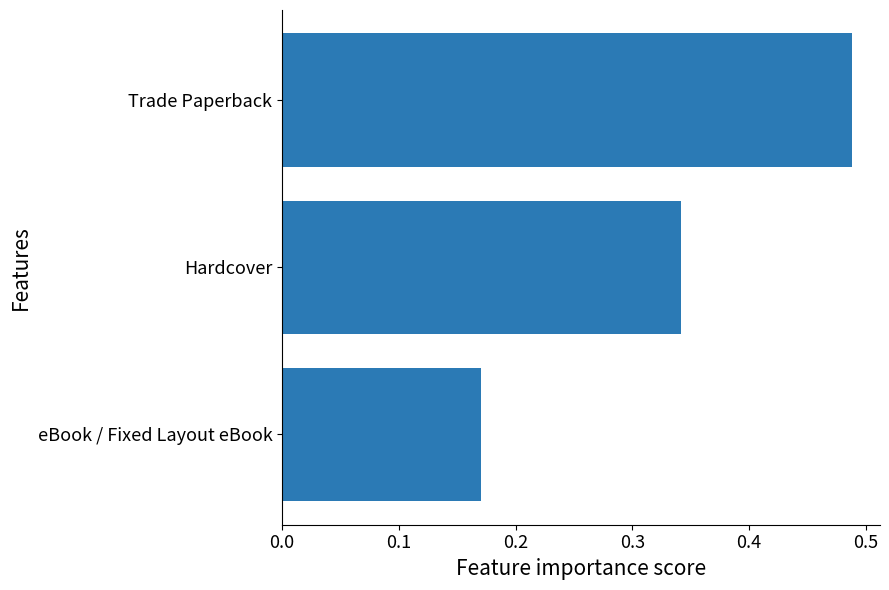

Are the bars horizontal?

Yes